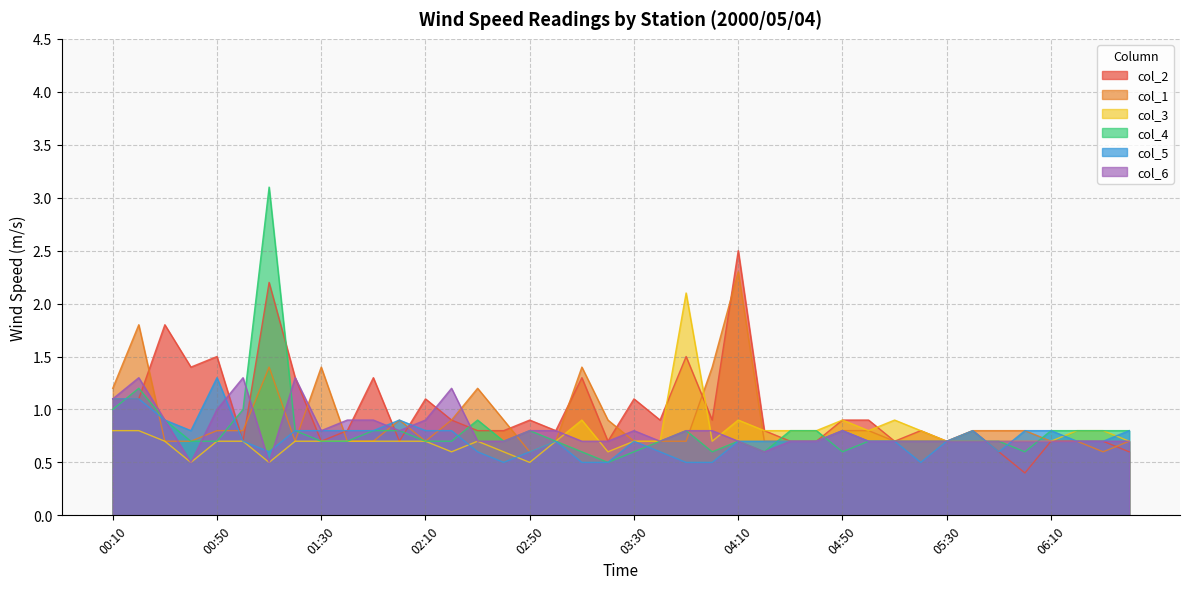

Where is the first local minimum for col_2?

00:40